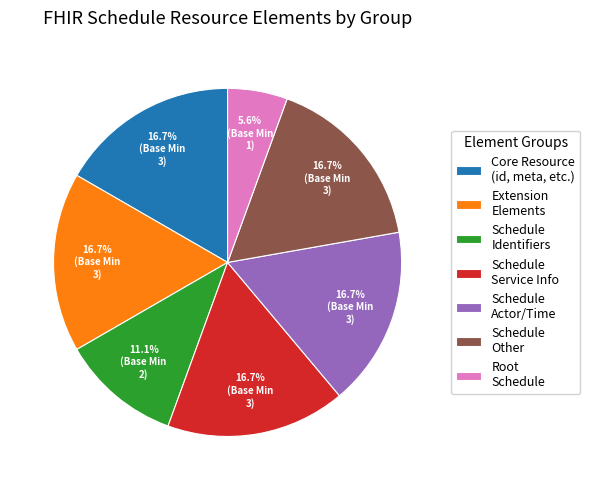

What is the ratio of the value at Schedule Identifiers to the value at Extension Elements?

0.7